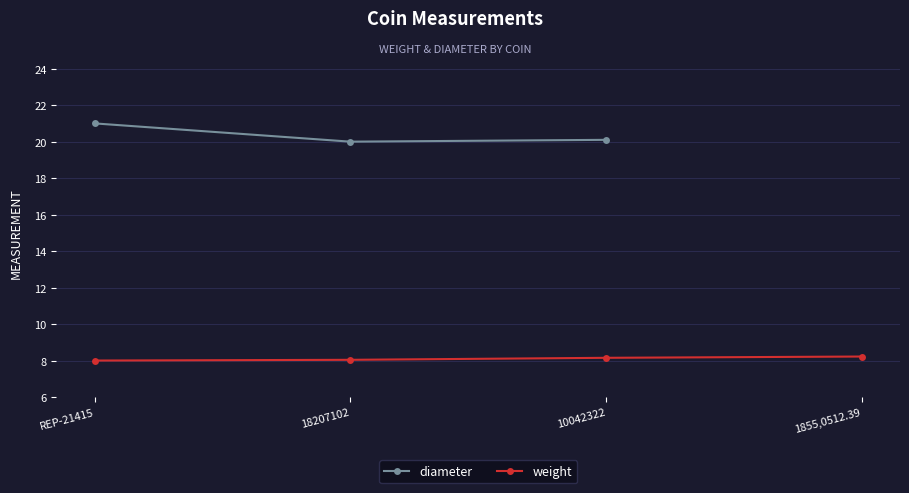

Which has a higher value, 1855,0512.39 or 10042322?

10042322